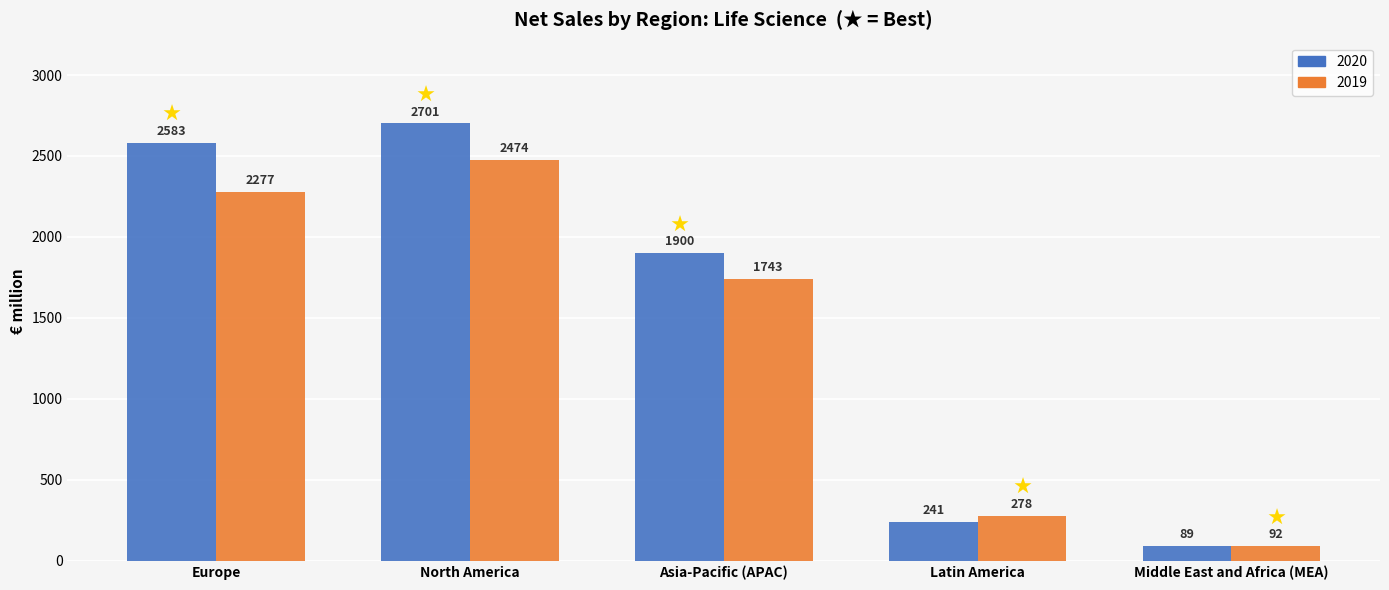

Read the 2020 value at Europe, to the nearest 100.

2600